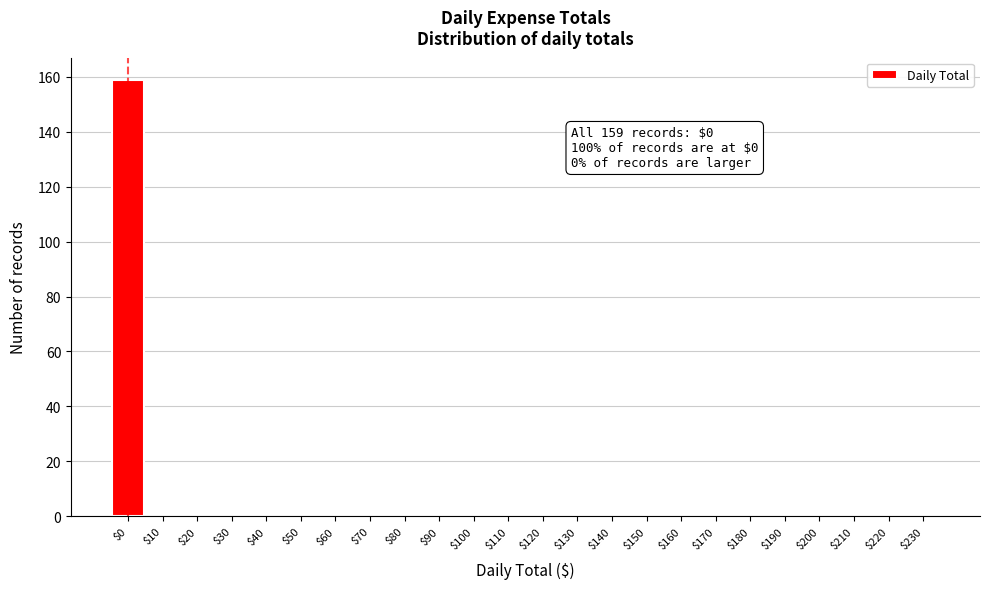

The value at $120 is 0. True or false?

True